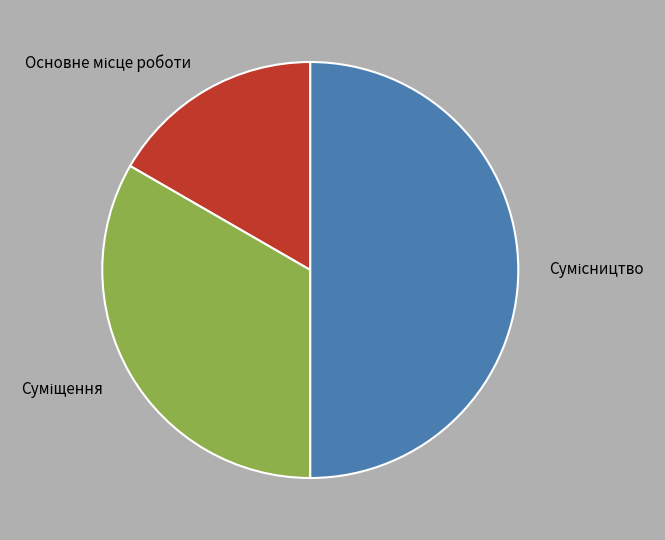

Count the number of slices in the pie.

3